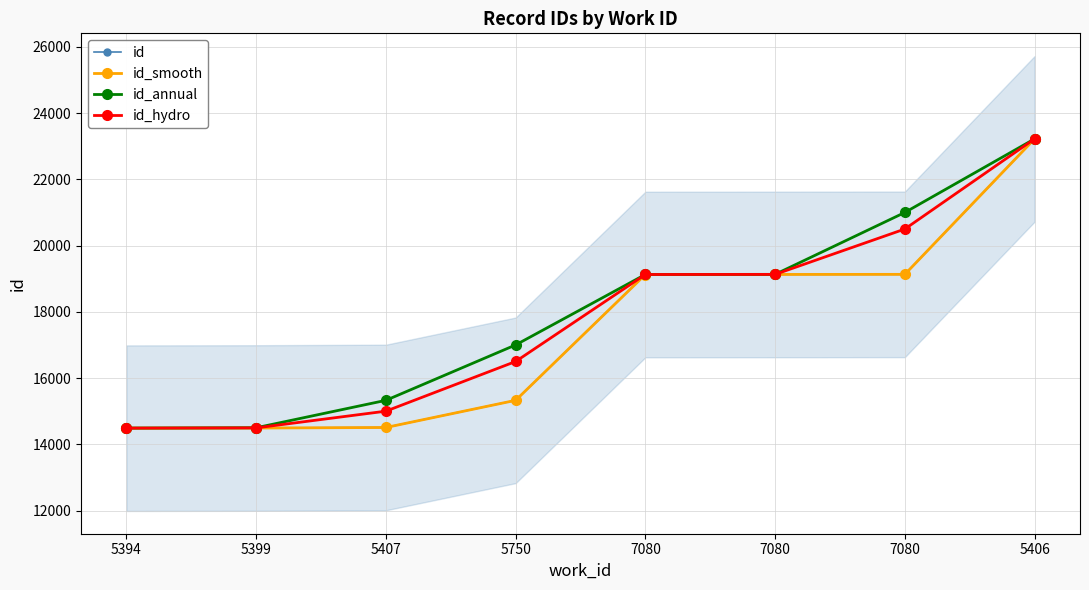

What are all the series names shown in the legend?

id, id_smooth, id_annual, id_hydro